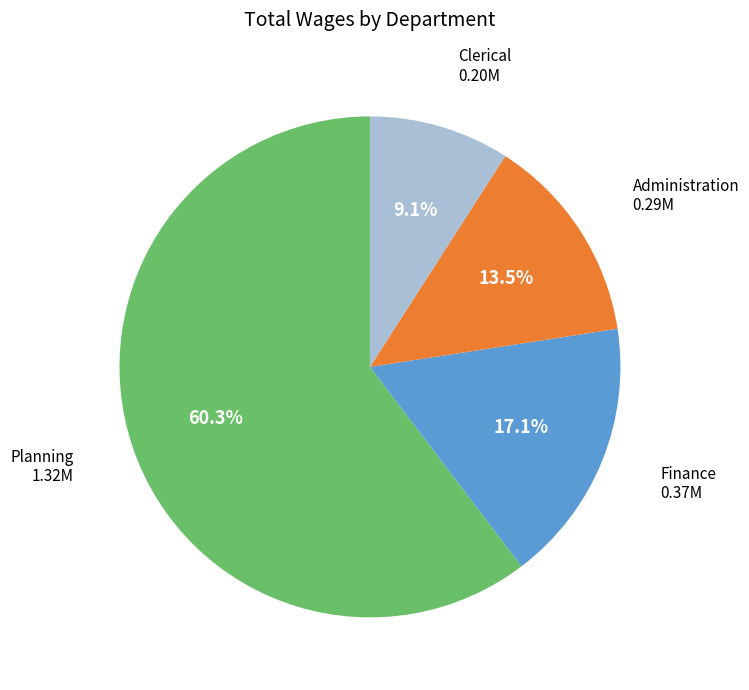

Count the number of slices in the pie.

4